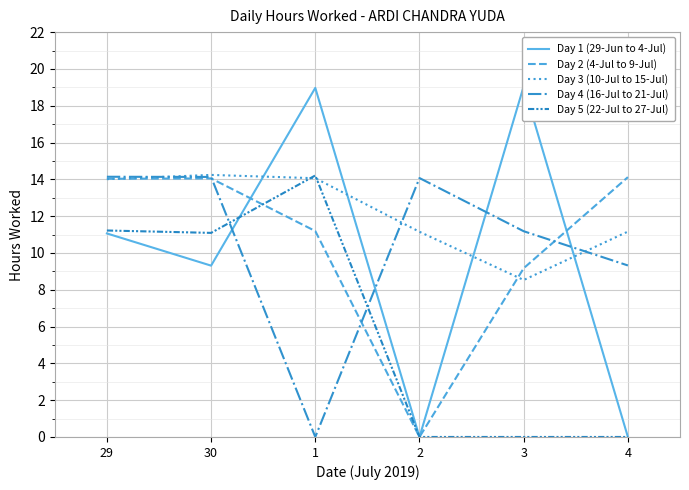

How many lines are shown in the chart?

5